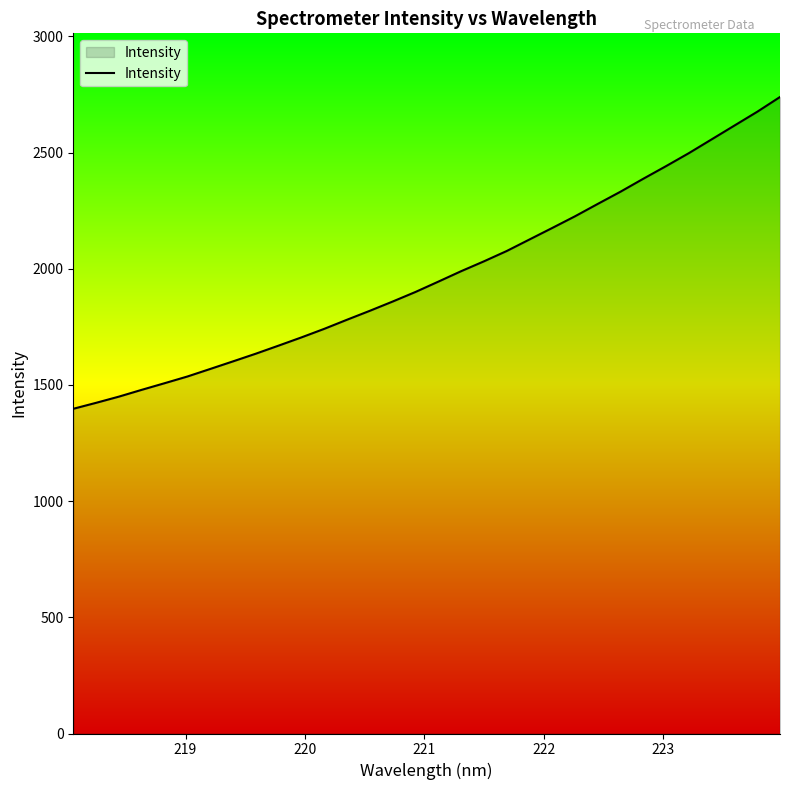

What is the smallest value displayed?

1397.2